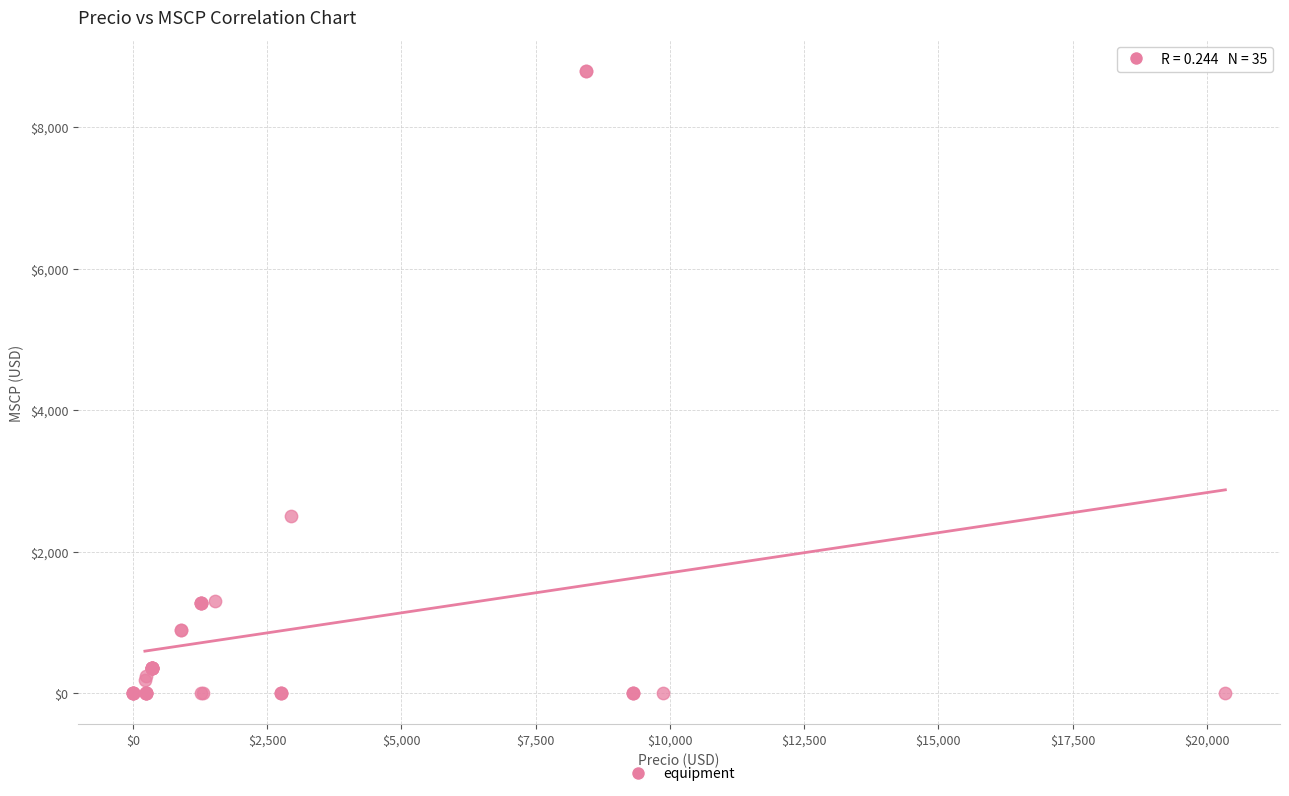

What Y value in the scatter plot is closest to 4396?

2503.1